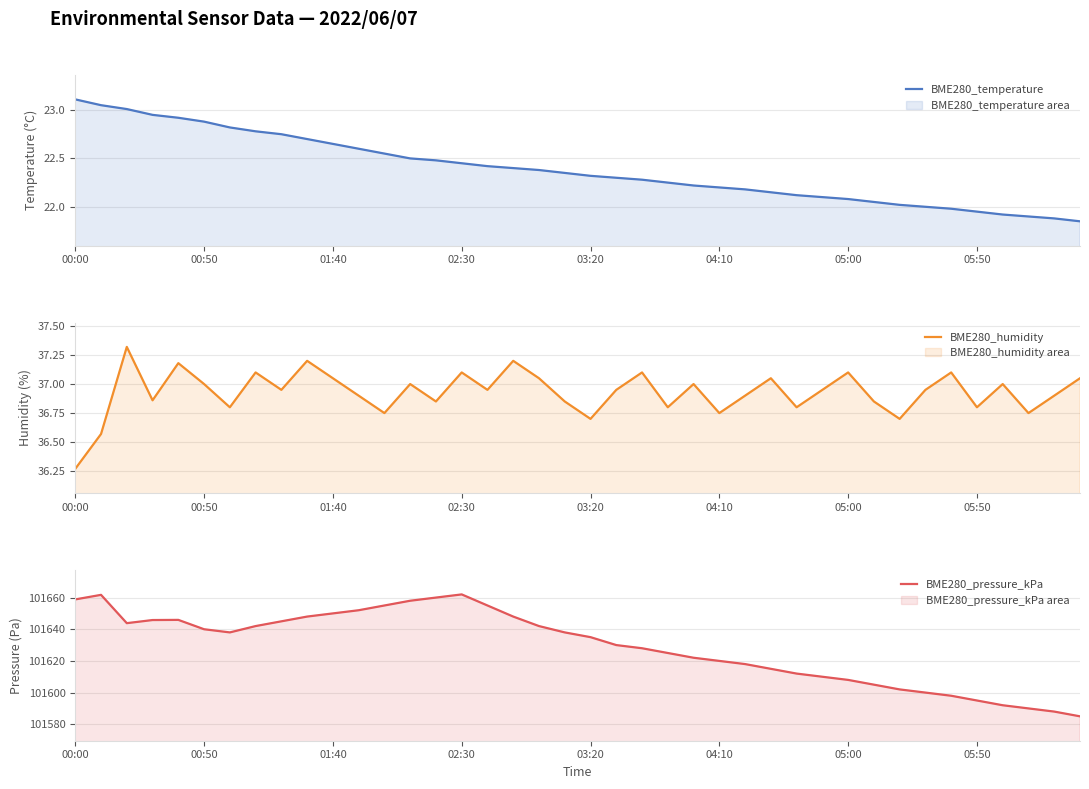

How many data points does each series have?

40